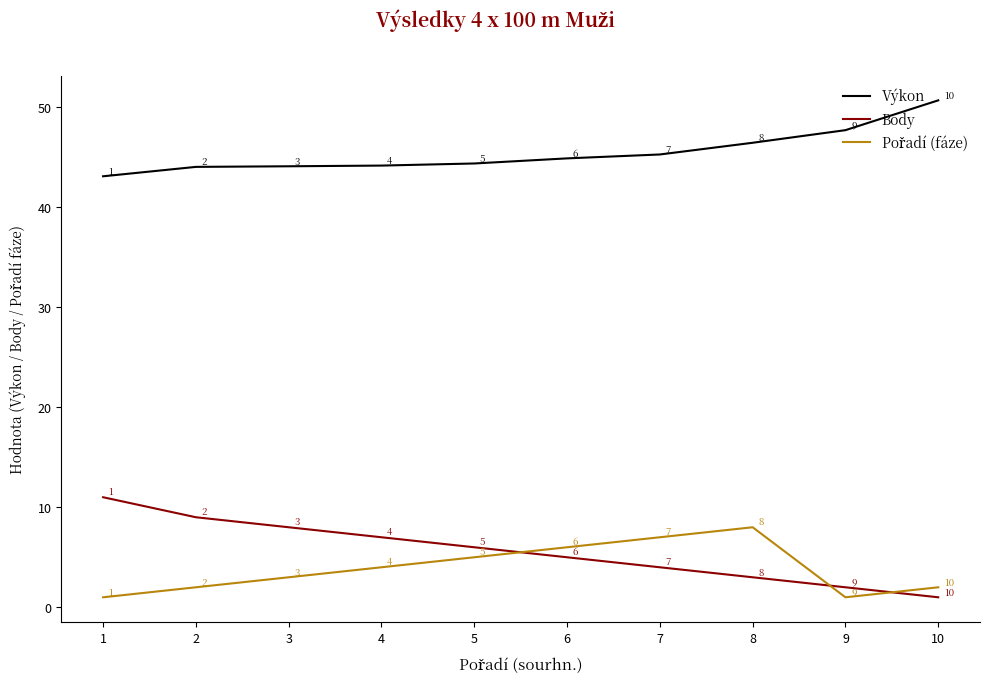

Which series has the widest spread of values?

Body